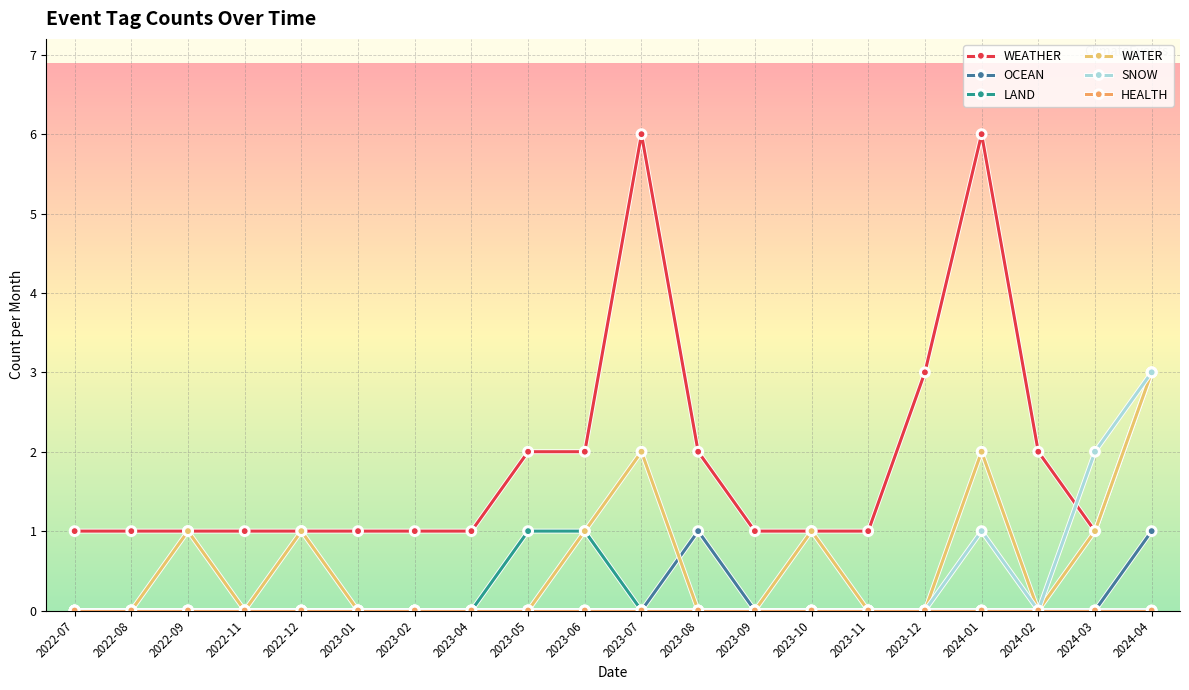

Reading right to left, what are all the values shown in this chart?

WEATHER: 2024-04=3	2024-03=1	2024-02=2	2024-01=6	2023-12=3	2023-11=1	2023-10=1	2023-09=1	2023-08=2	2023-07=6	2023-06=2	2023-05=2	2023-04=1	2023-02=1	2023-01=1	2022-12=1	2022-11=1	2022-09=1	2022-08=1	2022-07=1
OCEAN: 2024-04=1	2024-03=0	2024-02=0	2024-01=0	2023-12=0	2023-11=0	2023-10=0	2023-09=0	2023-08=1	2023-07=0	2023-06=0	2023-05=0	2023-04=0	2023-02=0	2023-01=0	2022-12=0	2022-11=0	2022-09=0	2022-08=0	2022-07=0
LAND: 2024-04=0	2024-03=0	2024-02=0	2024-01=0	2023-12=0	2023-11=0	2023-10=0	2023-09=0	2023-08=0	2023-07=0	2023-06=1	2023-05=1	2023-04=0	2023-02=0	2023-01=0	2022-12=0	2022-11=0	2022-09=0	2022-08=0	2022-07=0
WATER: 2024-04=3	2024-03=1	2024-02=0	2024-01=2	2023-12=0	2023-11=0	2023-10=1	2023-09=0	2023-08=0	2023-07=2	2023-06=1	2023-05=0	2023-04=0	2023-02=0	2023-01=0	2022-12=1	2022-11=0	2022-09=1	2022-08=0	2022-07=0
SNOW: 2024-04=3	2024-03=2	2024-02=0	2024-01=1	2023-12=0	2023-11=0	2023-10=0	2023-09=0	2023-08=0	2023-07=0	2023-06=0	2023-05=0	2023-04=0	2023-02=0	2023-01=0	2022-12=0	2022-11=0	2022-09=0	2022-08=0	2022-07=0
HEALTH: 2024-04=0	2024-03=0	2024-02=0	2024-01=0	2023-12=0	2023-11=0	2023-10=0	2023-09=0	2023-08=0	2023-07=0	2023-06=0	2023-05=0	2023-04=0	2023-02=0	2023-01=0	2022-12=0	2022-11=0	2022-09=0	2022-08=0	2022-07=0